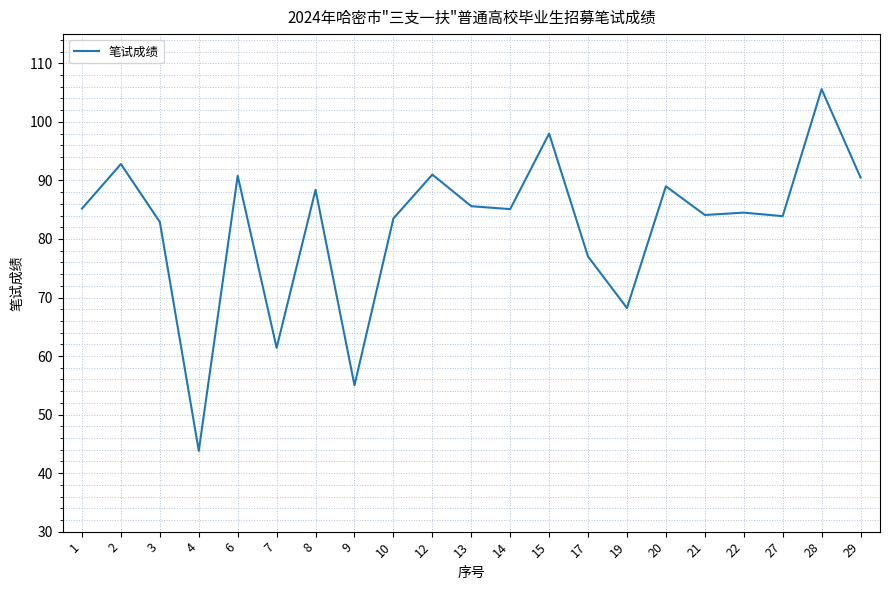

Between 17 and 28, which is larger?

28